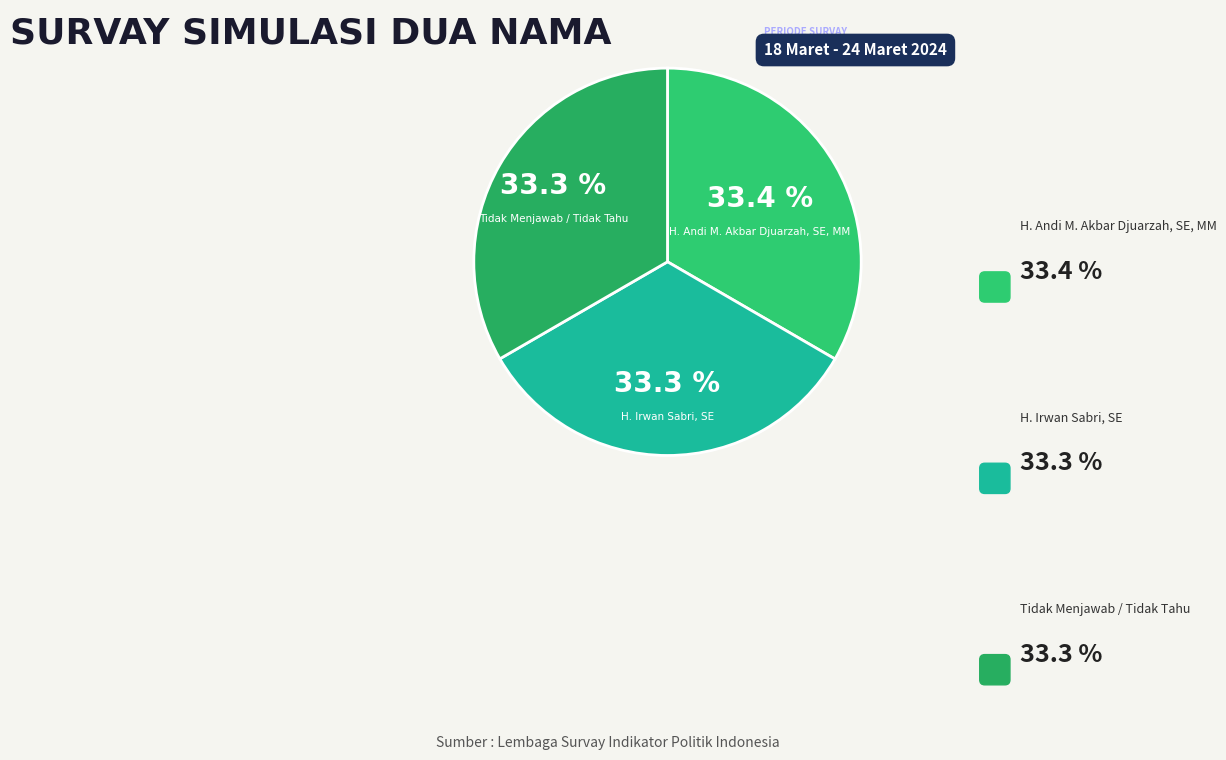

How many segments does this pie chart have?

3